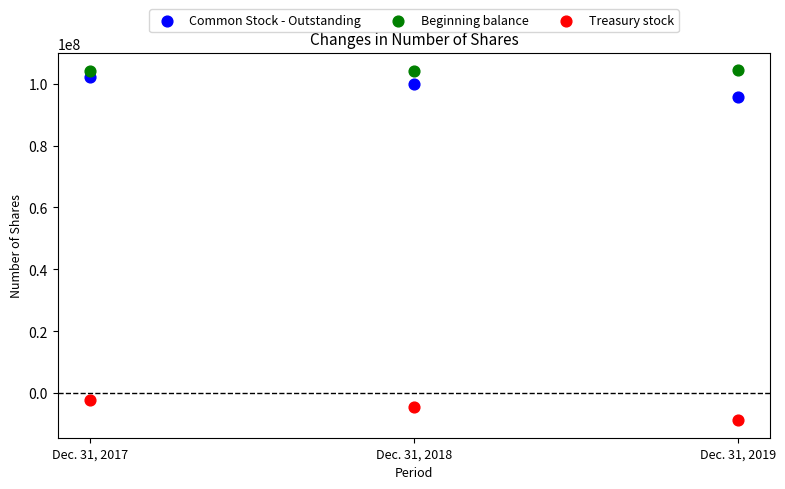

Which series has the widest spread of Y values?

Treasury stock